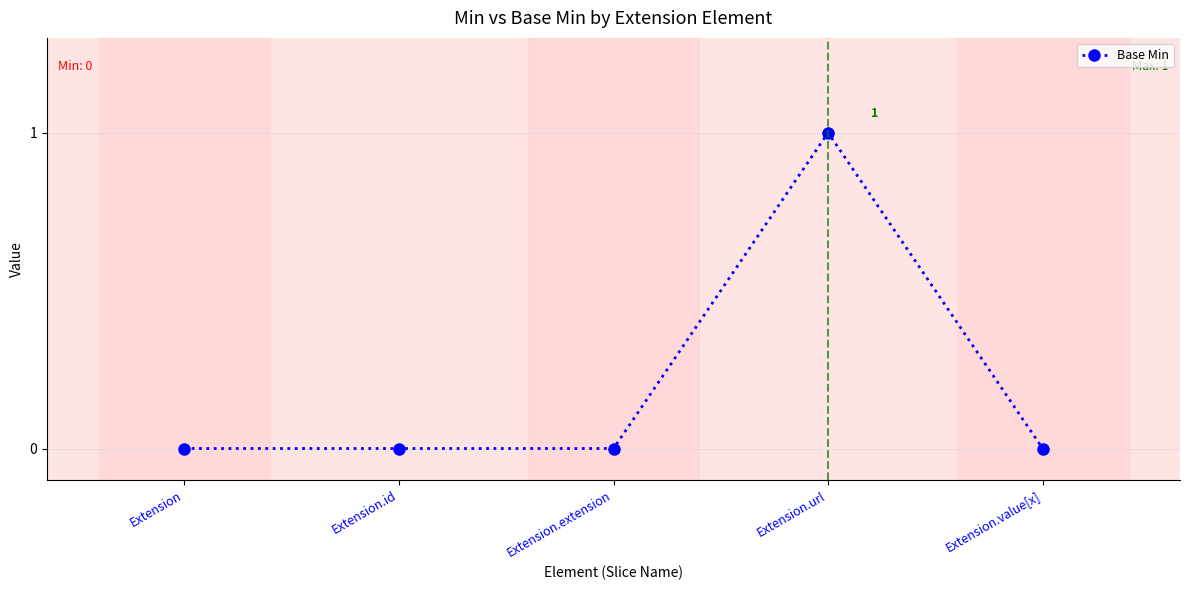

What is the change in value from Extension to Extension.url?

+1